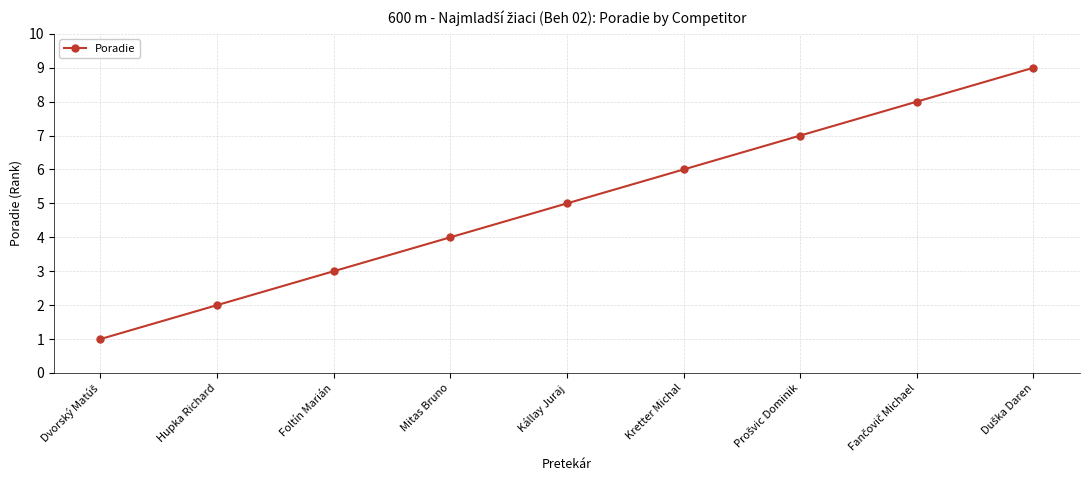

True or false: the data has more than 2 interior local peaks.

False